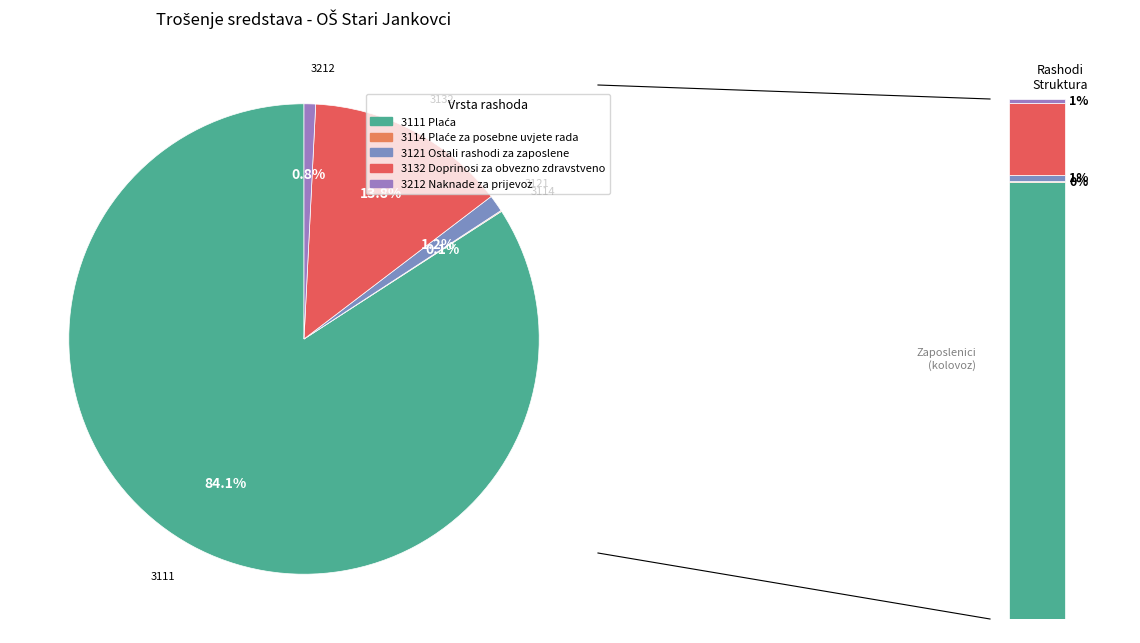

Is it true that 3121 Ostali rashodi za zaposlene is 1% of the pie?

True